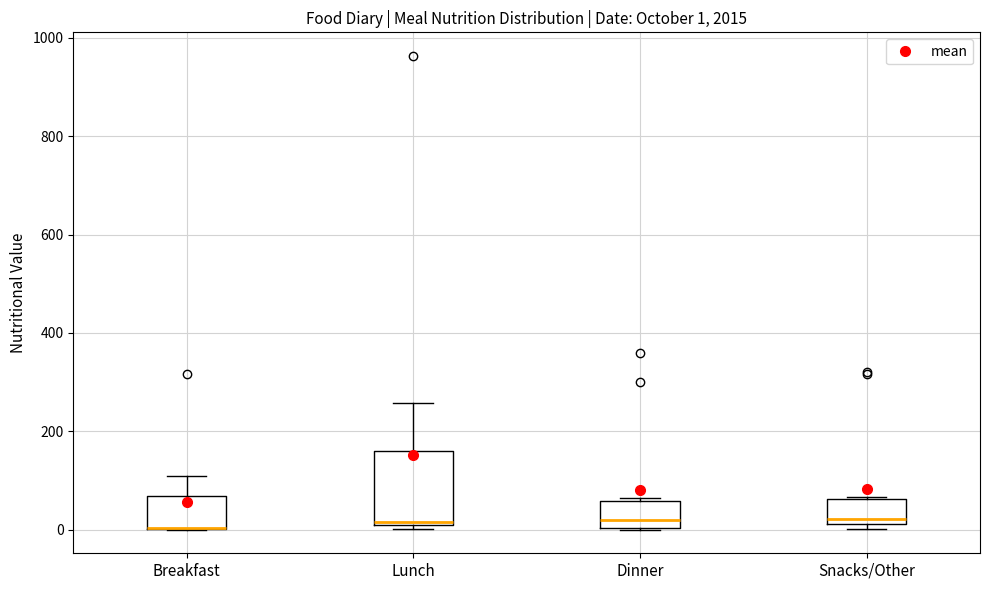

Comparing the boxes themselves (not the whiskers), which one is the tallest?

Lunch